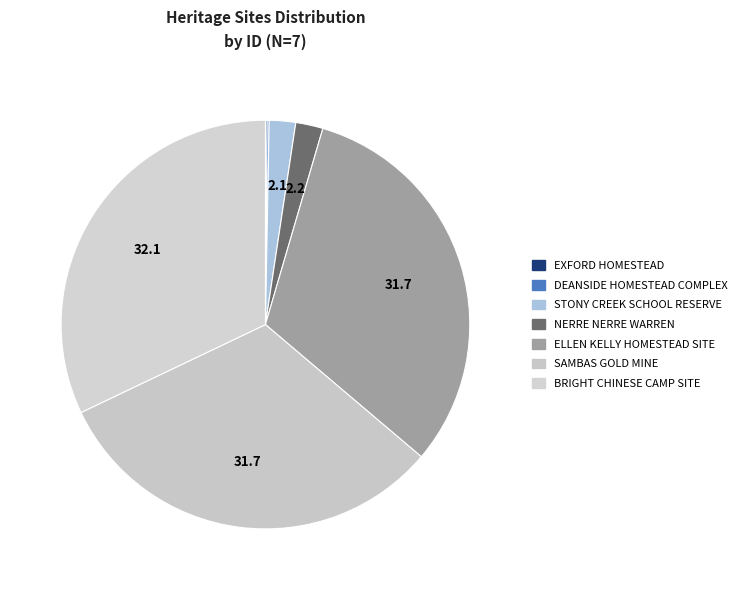

How many slices are in this pie chart?

7